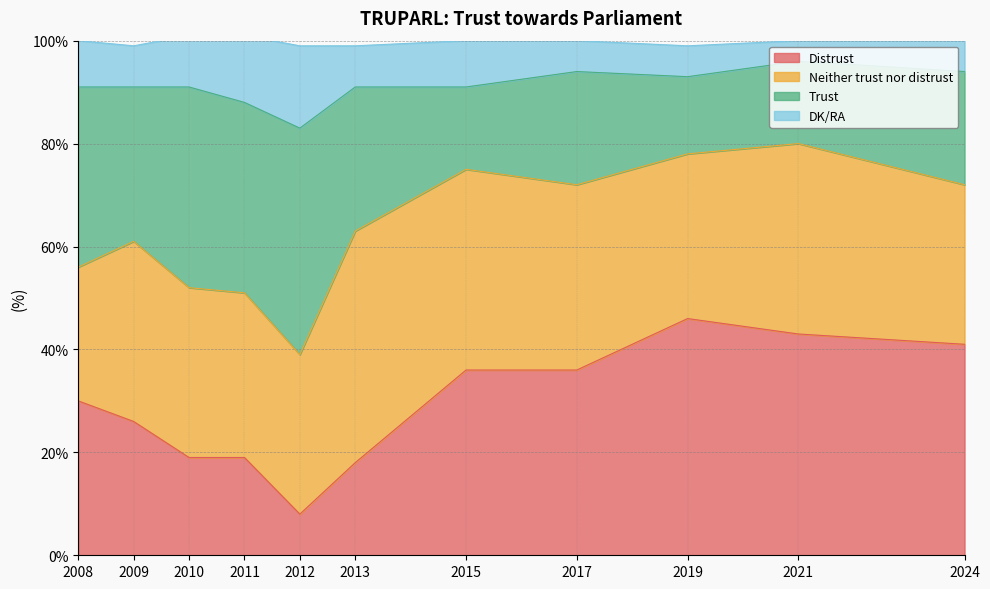

What is the total value across all series at 2015?

100